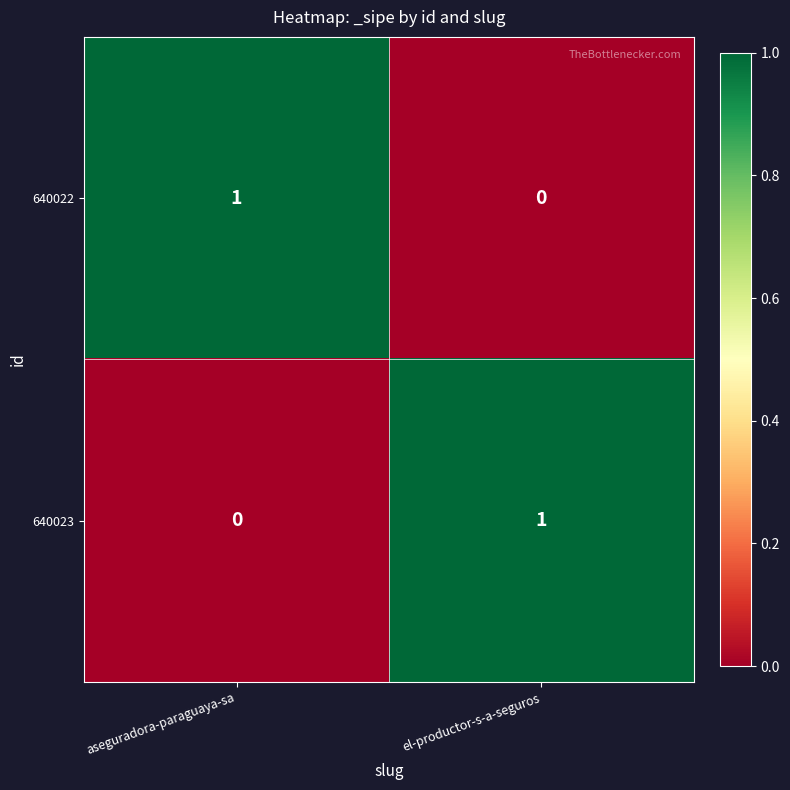

Is the value of 640022 at el-productor-s-a-seguros greater than the value of 640023 at el-productor-s-a-seguros?

No